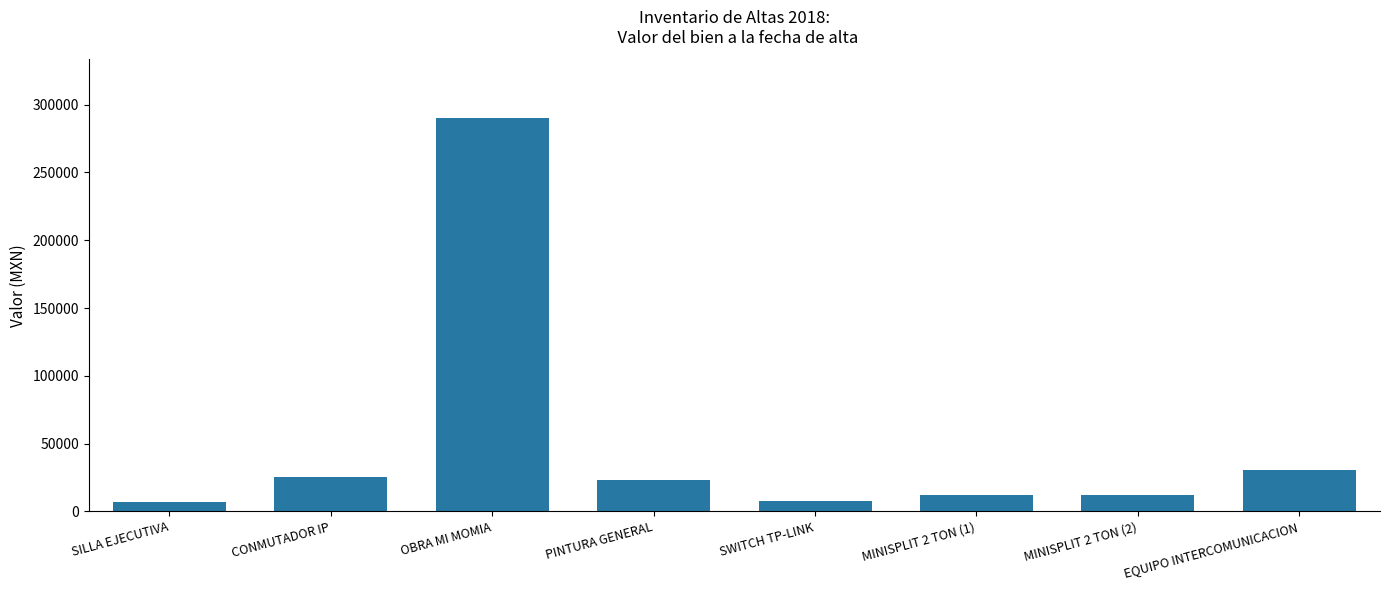

What is the difference between the values at MINISPLIT 2 TON (2) and SWITCH TP-LINK?

4798